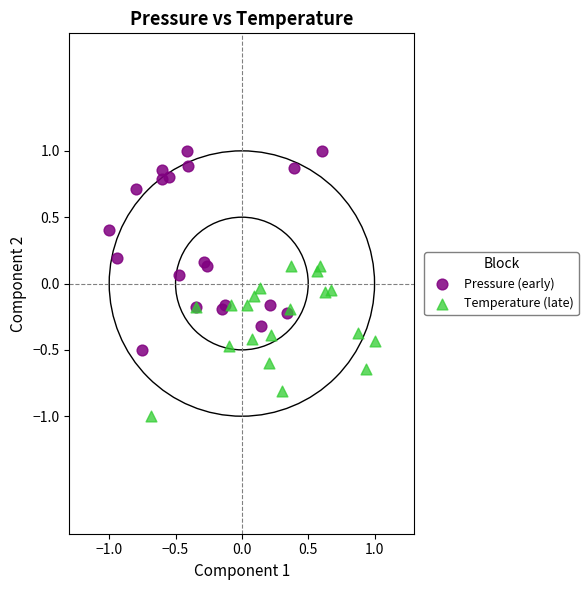

Which series reaches the maximum Y coordinate?

Pressure (early)